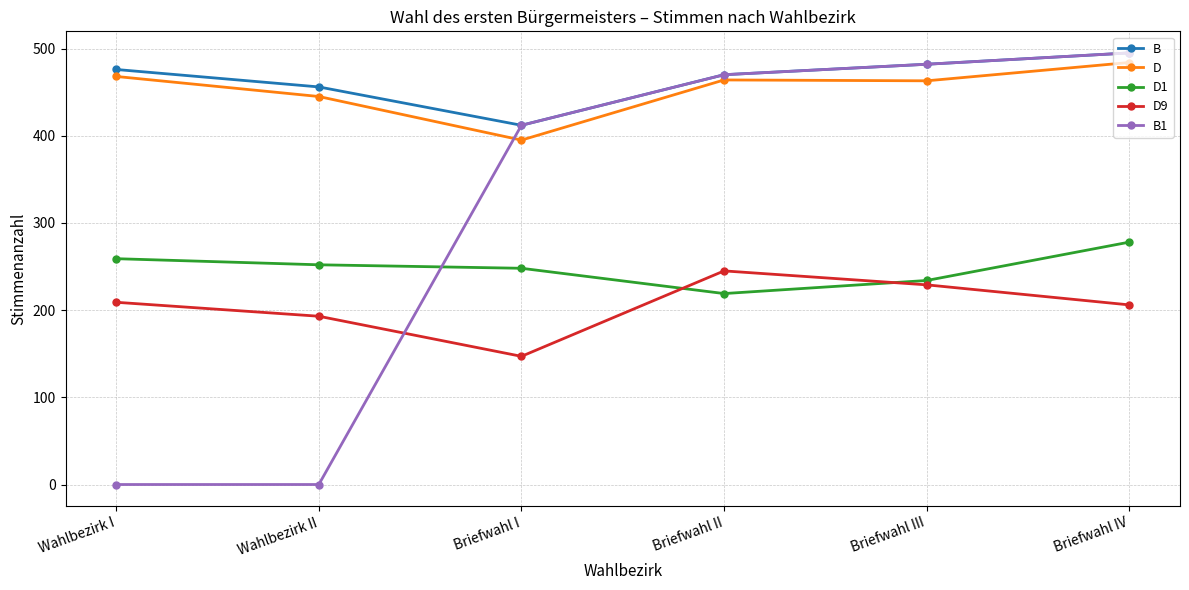

What is the average value of the B series?

465